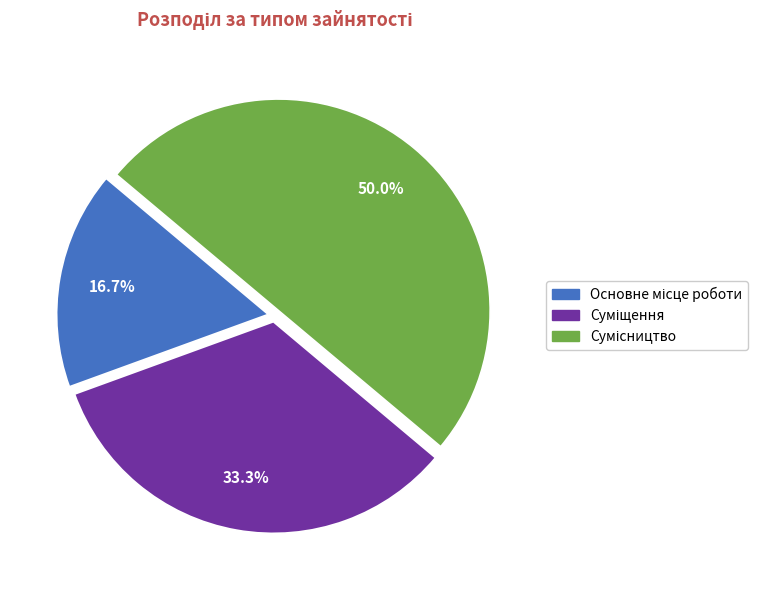

What is the ratio of the value at Суміщення to the value at Основне місце роботи?

2.0